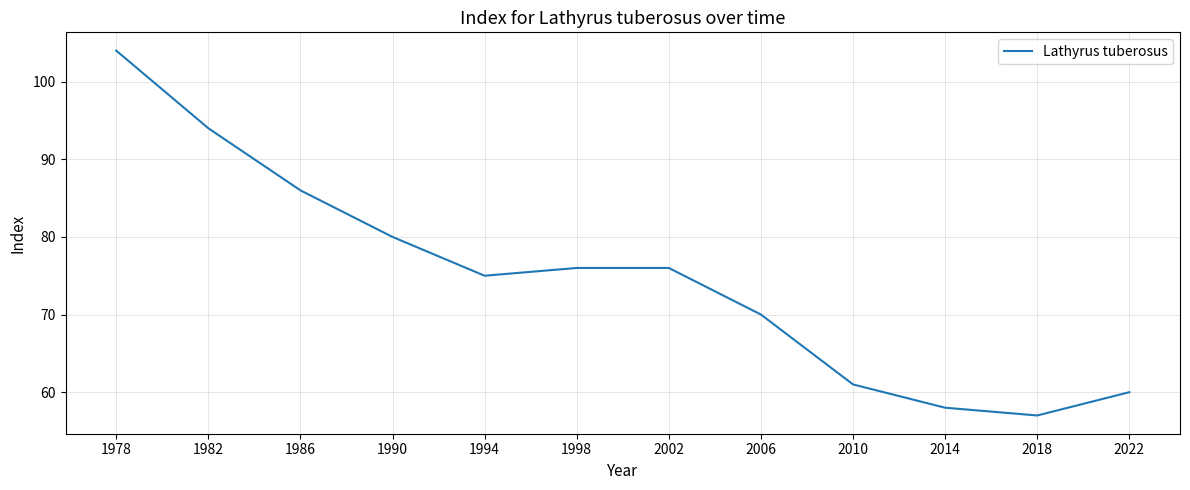

Reading right to left, transcribe all the data shown in this chart.

60	57	58	61	70	76	76	75	80	86	94	104